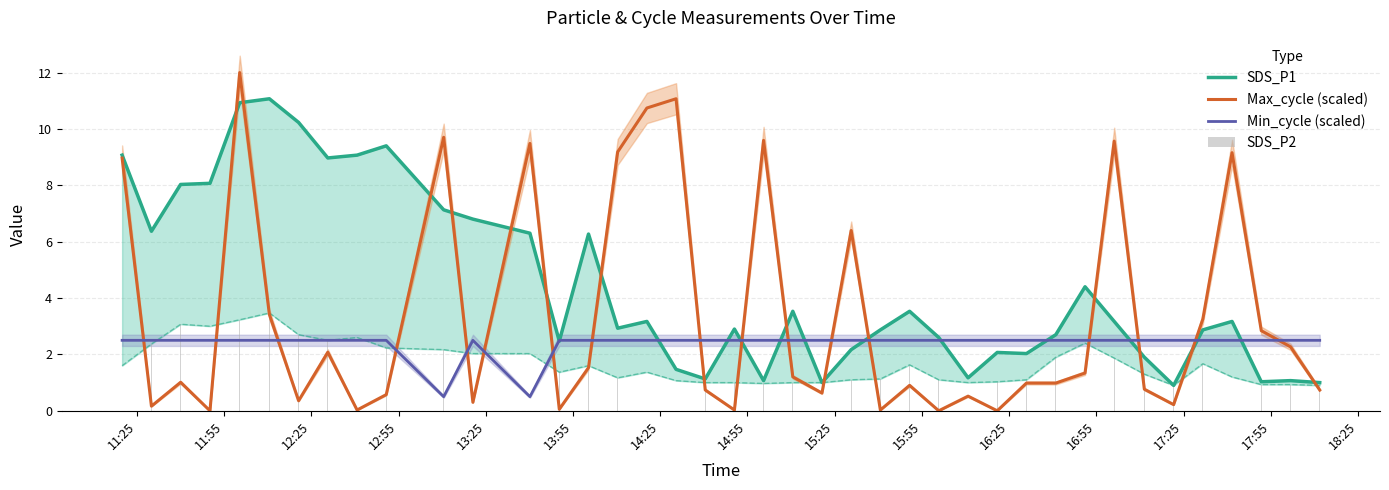

At how many categories does at least one series exceed 3?

25